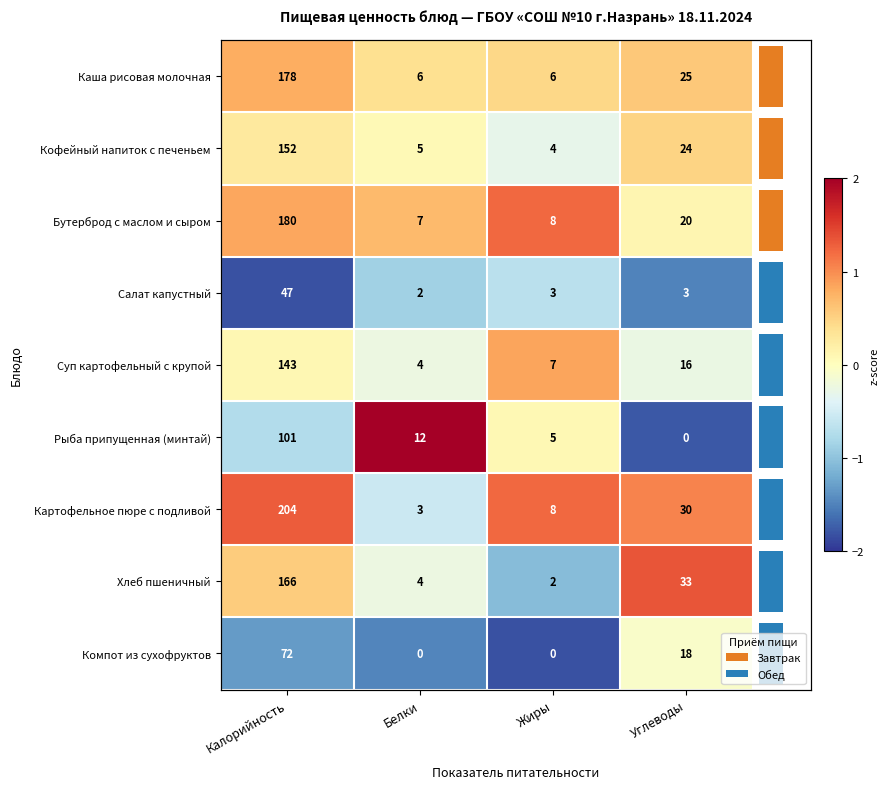

The value of Картофельное пюре с подливой at Жиры is 1.2. True or false?

True